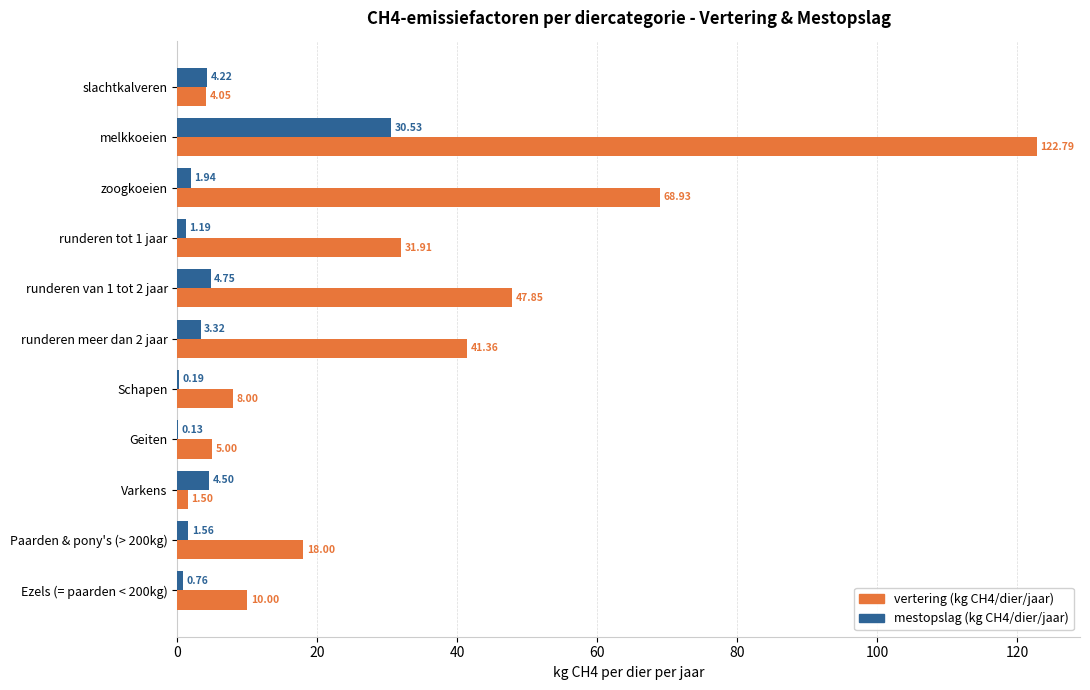

What is the greatest value displayed?

122.8